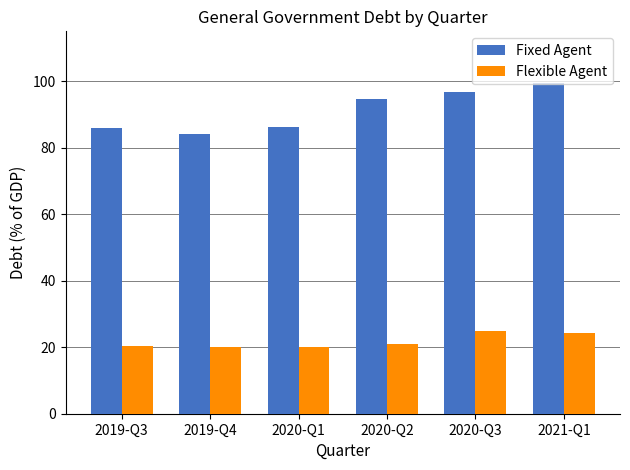

What is the difference between the maximum and minimum values in the Fixed Agent series?

15.6